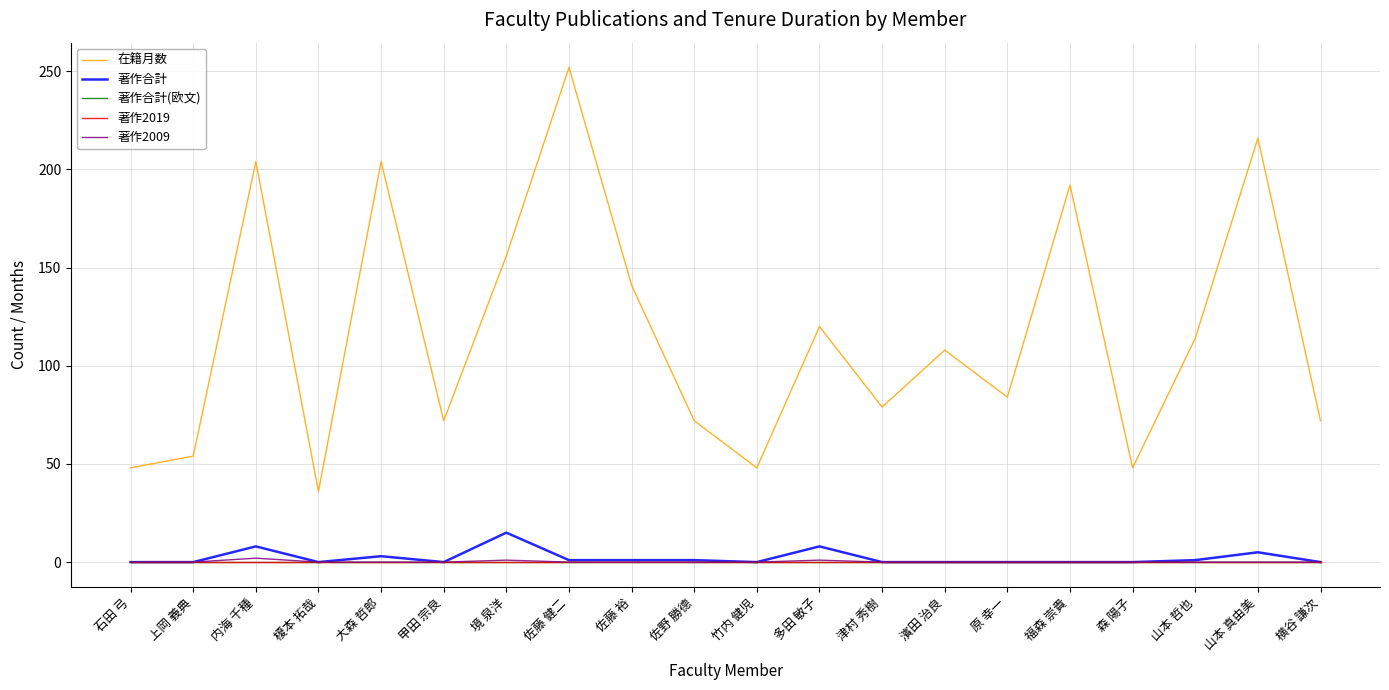

True or false: 著作合計 has a value of 7 at 山本 真由美.

False